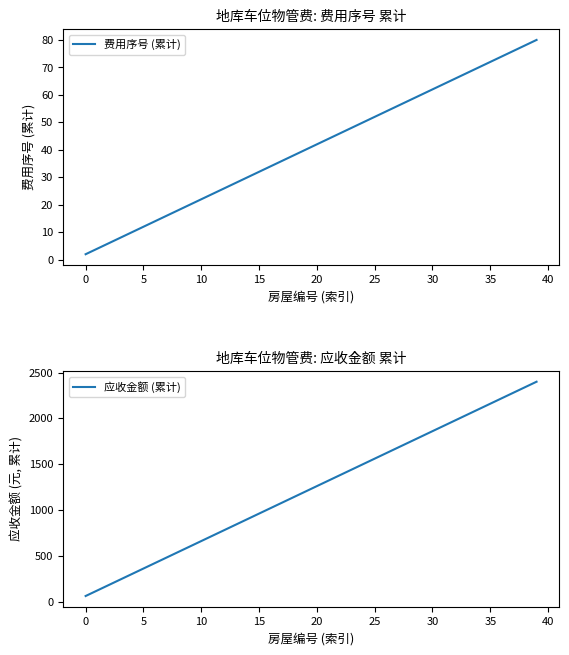

List the series in order of their peak value, lowest first.

费用序号 (累计), 应收金额 (累计)